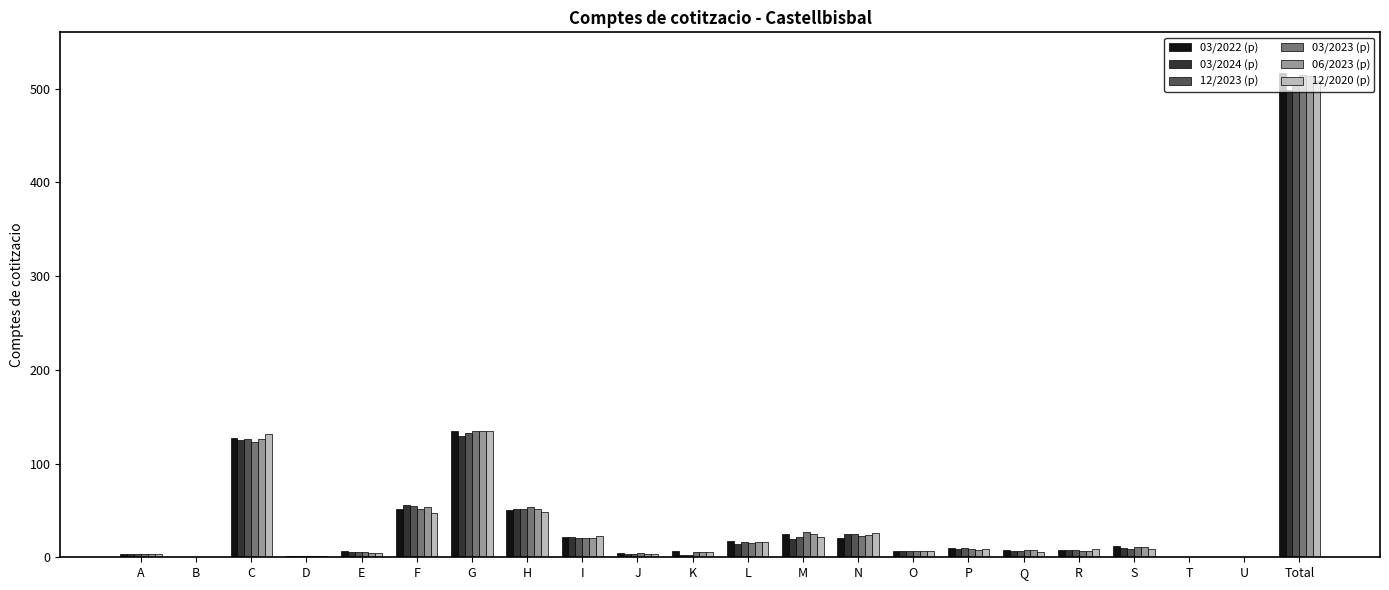

How many groups of bars are there?

22